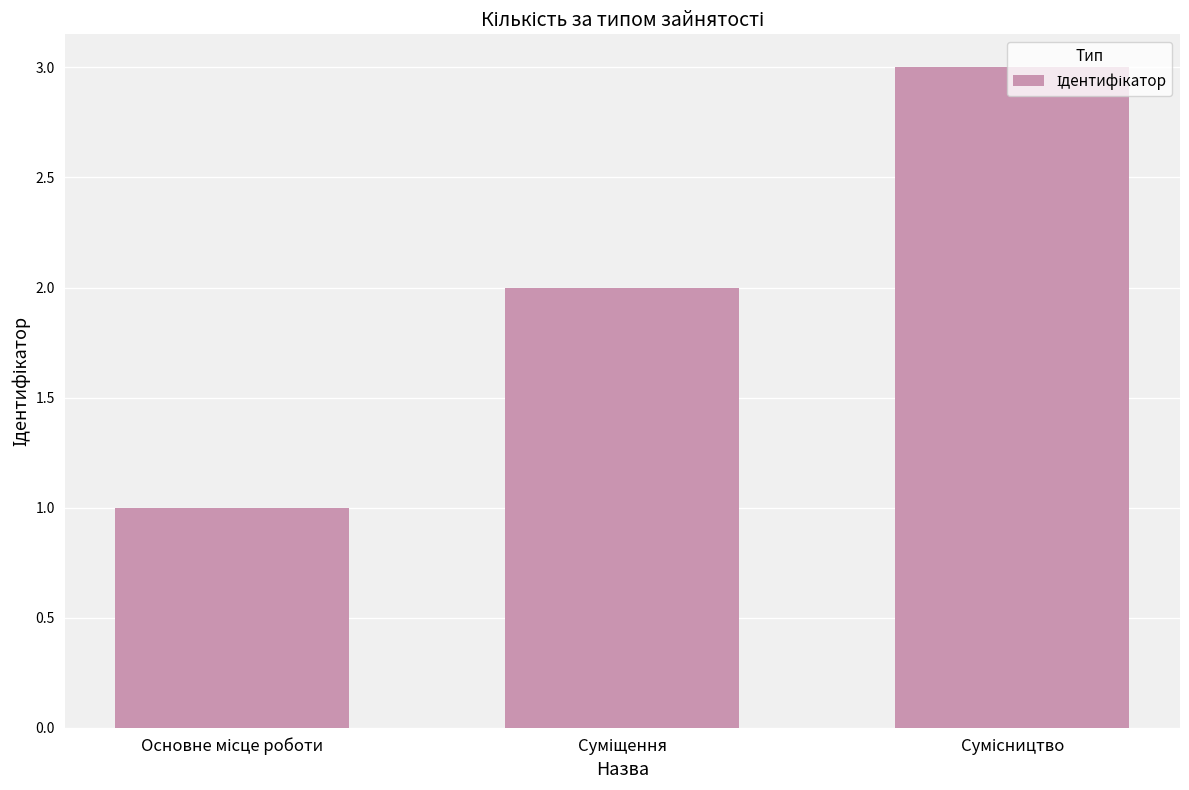

What is the sum of all values?

6